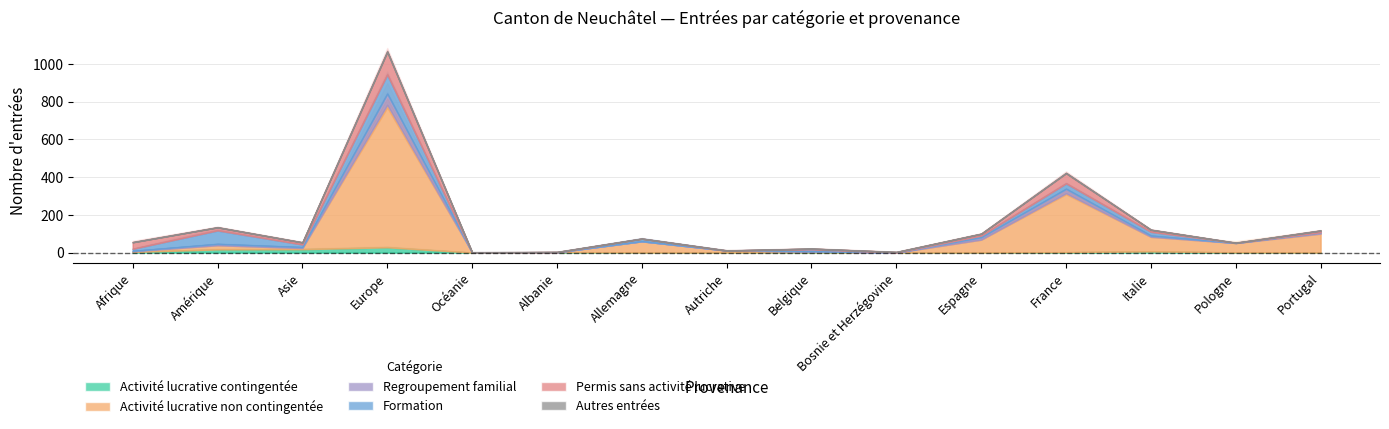

True or false: Autres entrées and Activité lucrative contingentée cross at least once.

False